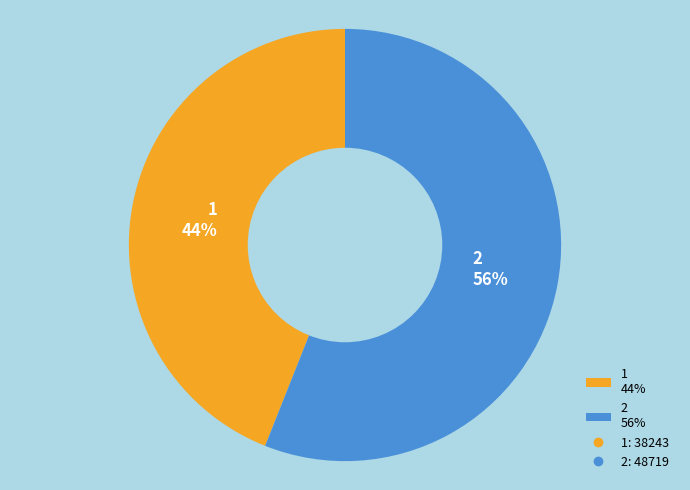

Which category has the biggest portion of the pie?

2